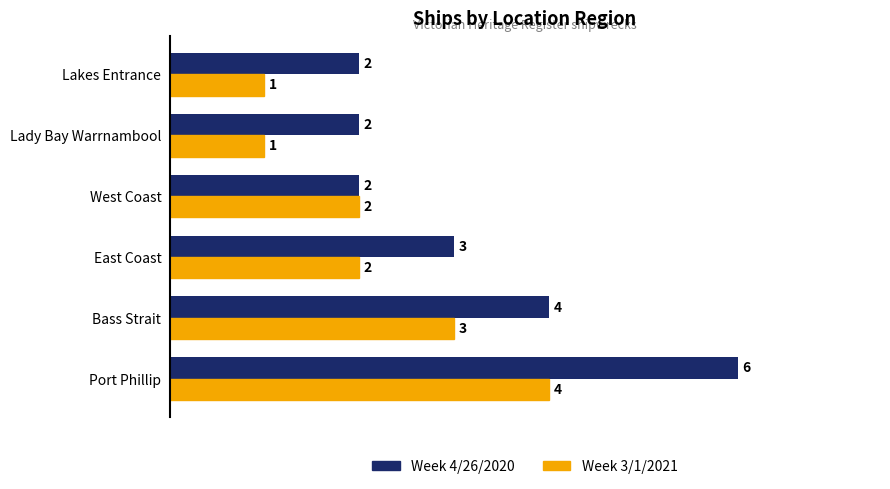

What is the difference between the second highest and minimum values in the Week 4/26/2020 series?

2